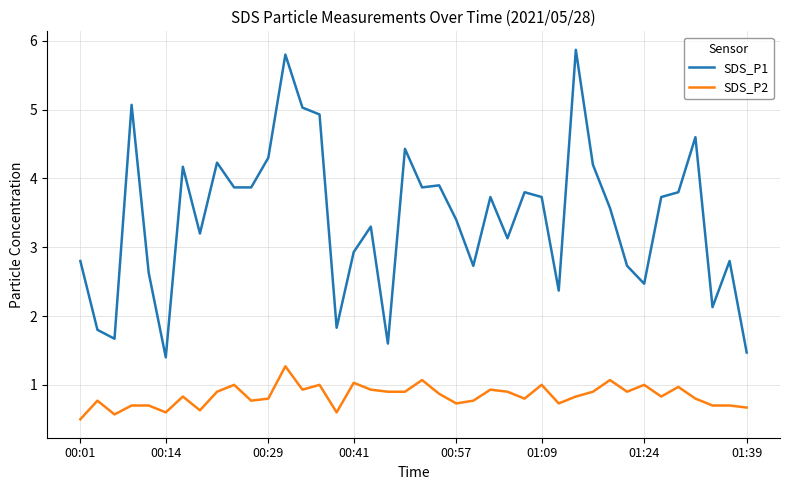

How many values in the SDS_P1 series are below 3?

15